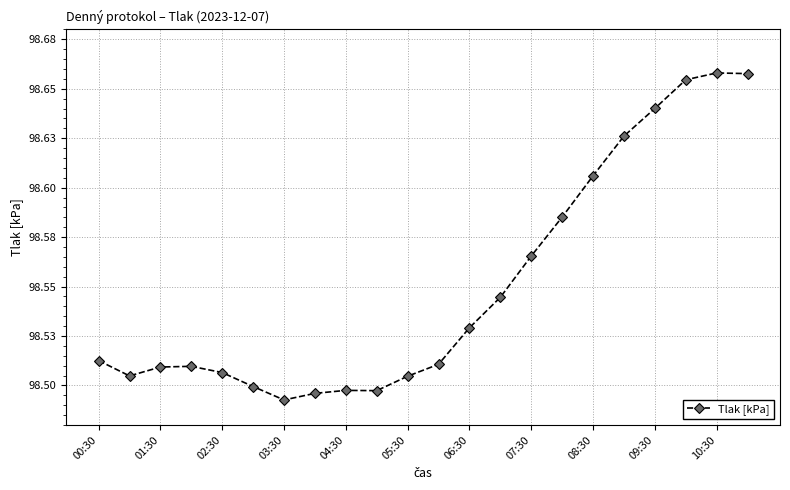

Count the values in the range 98 to 99.

22